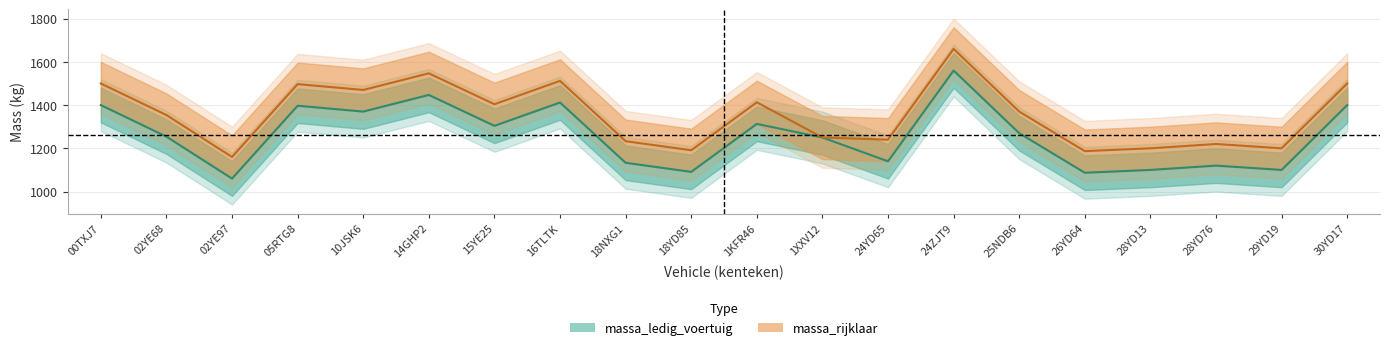

At which category is the sum across all series the highest?

24ZJT9